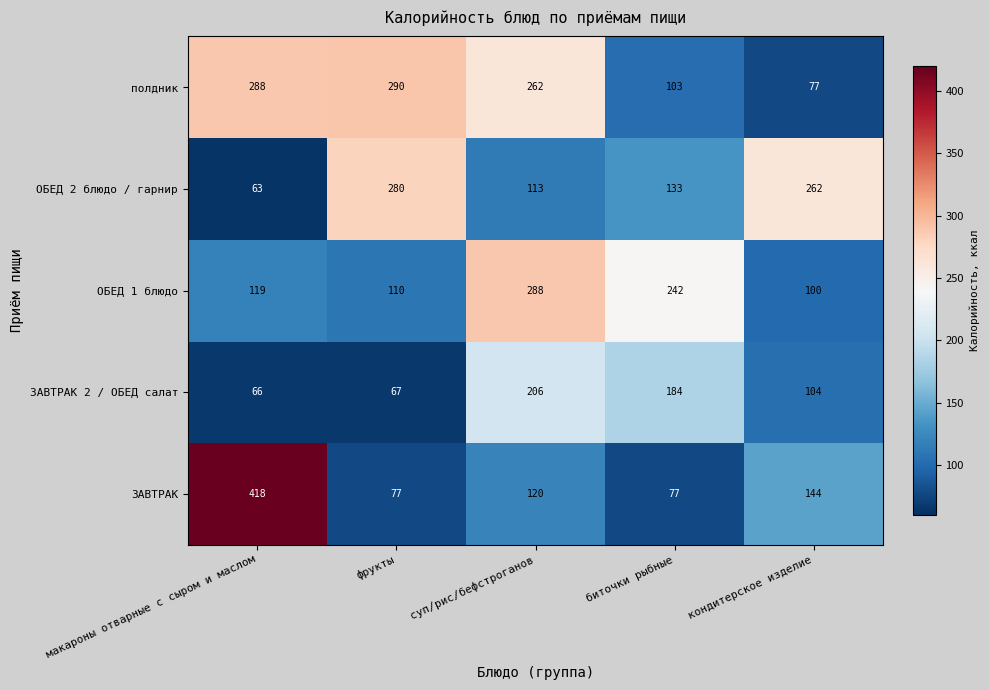

At which category is the sum across all series the highest?

суп/рис/бефстроганов